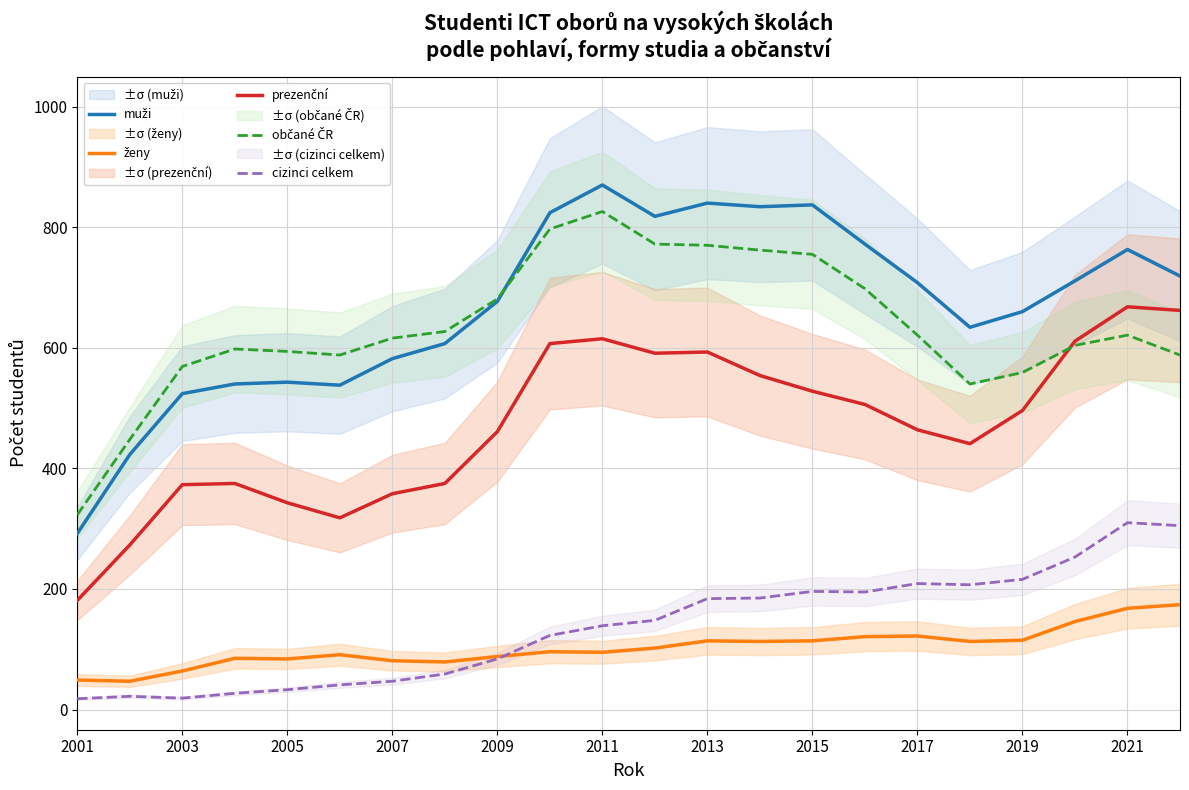

True or false: občané ČR and ženy cross at least once.

False